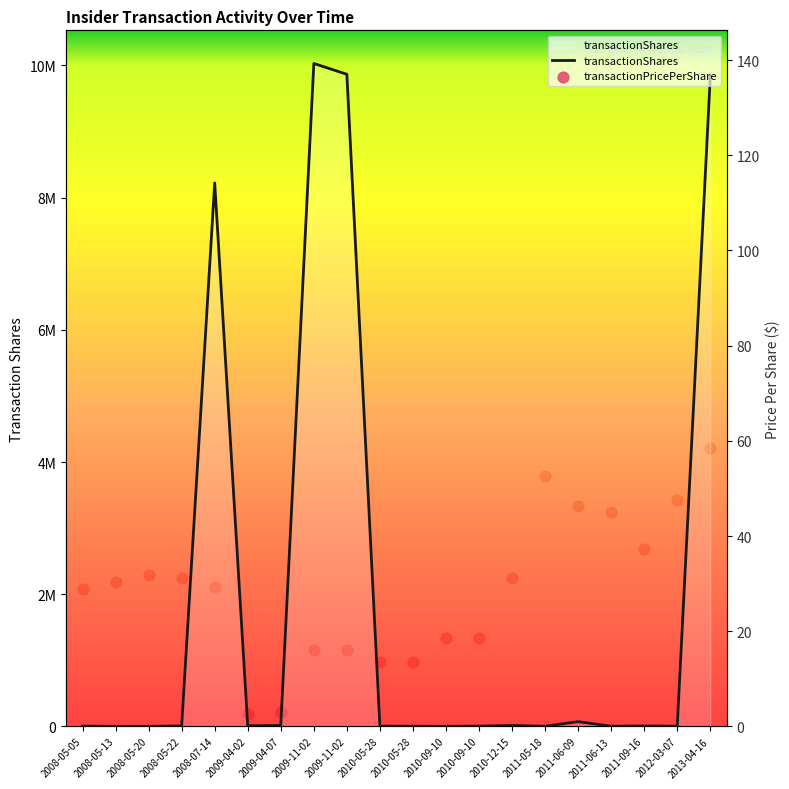

Which series contains the highest Y value?

transactionShares